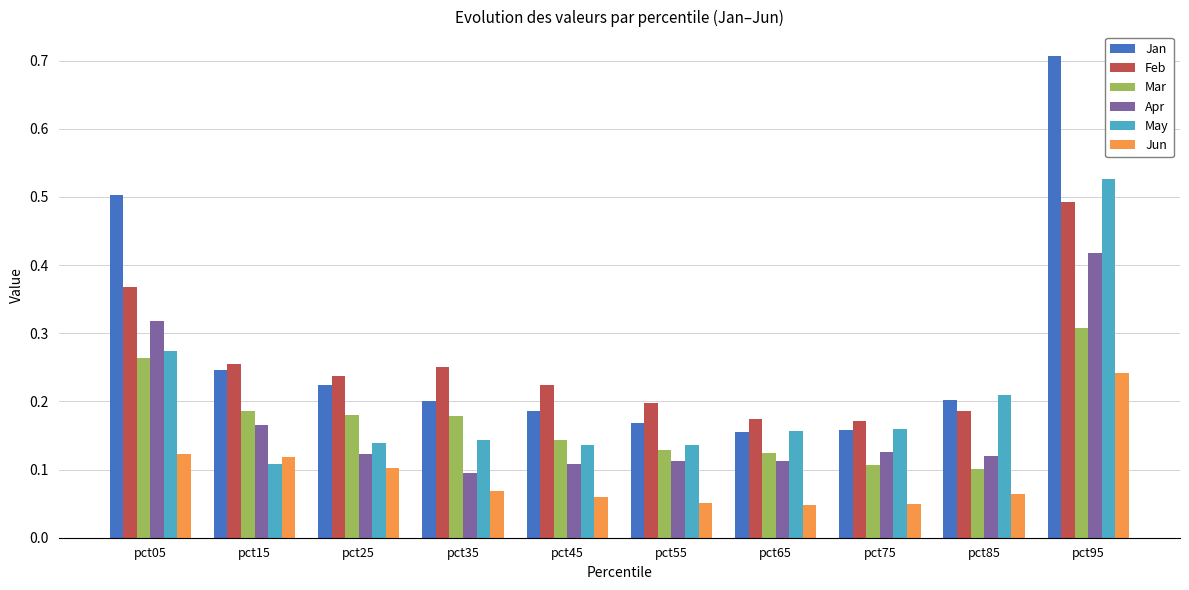

How many bars are there in each group?

6